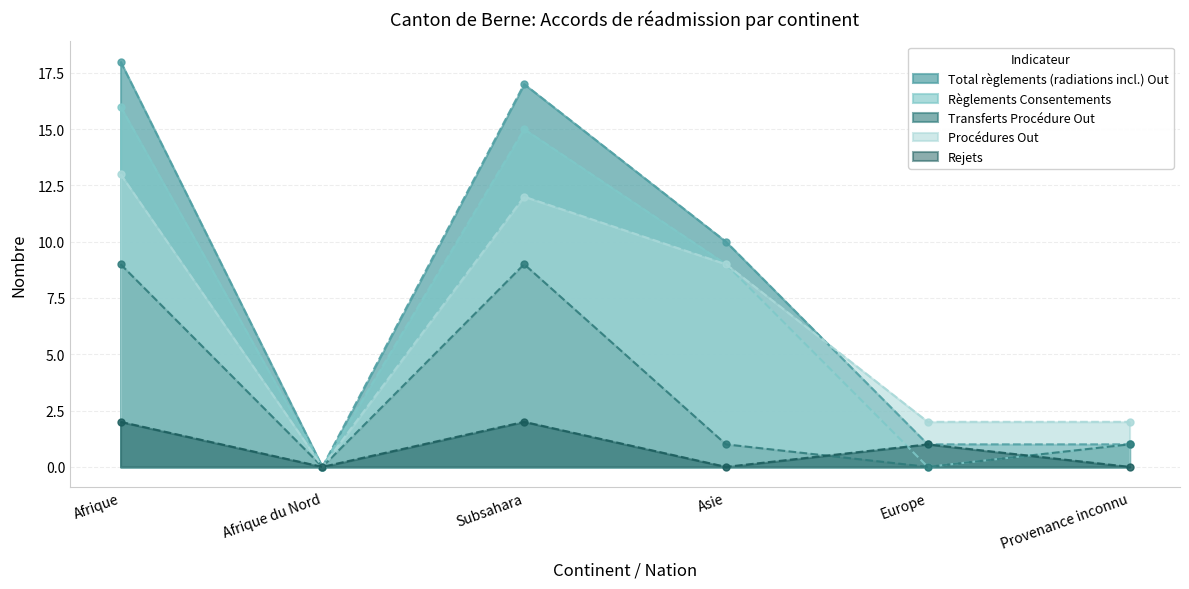

Does the chart have visible grid lines?

Yes